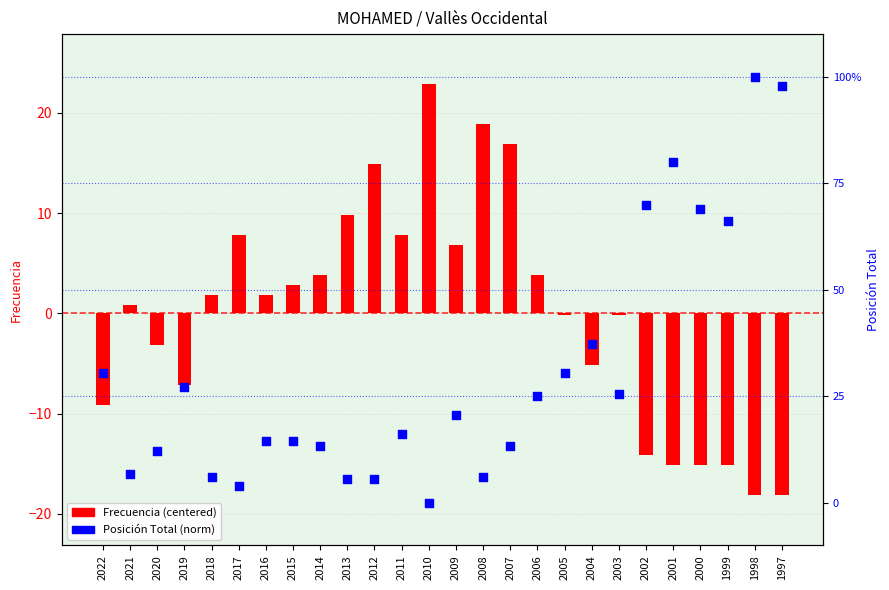

Which series reaches the minimum Y coordinate?

Frecuencia (centered)